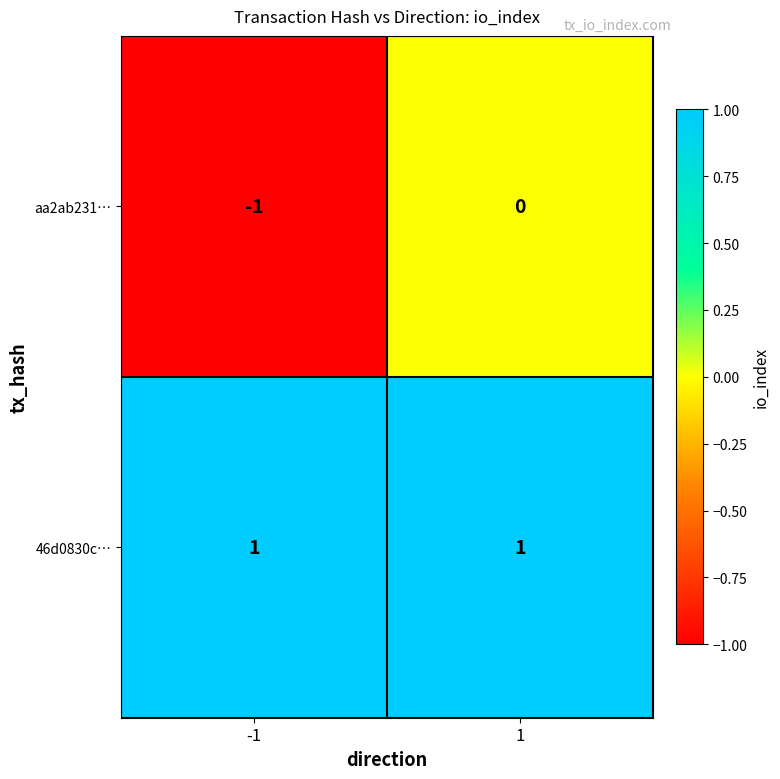

Reading left to right, list all the values displayed in this chart.

aa2ab231…: -1=-1	1=0
46d0830c…: -1=1	1=1